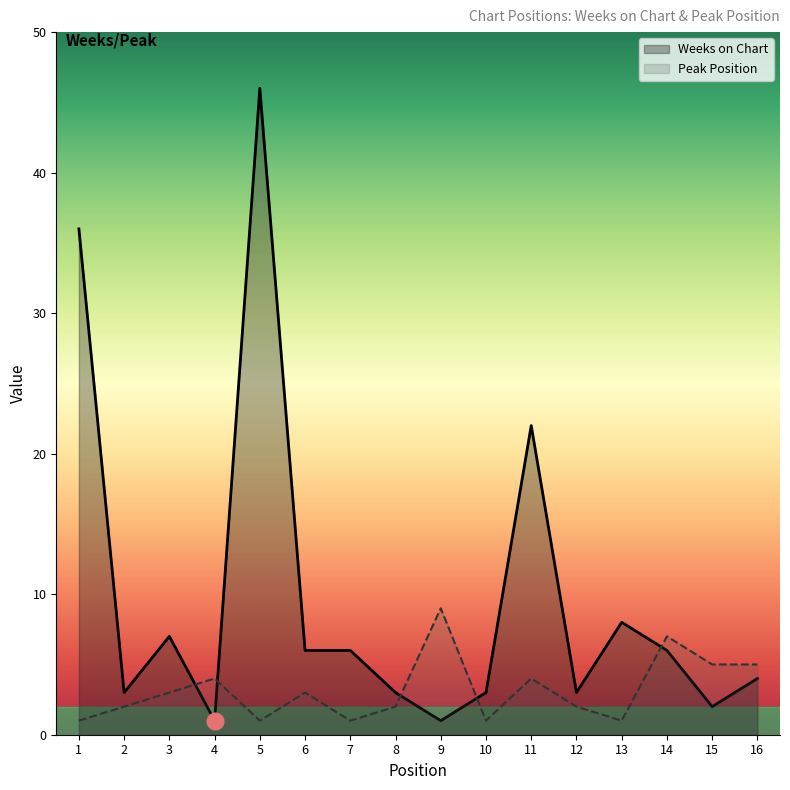

At which category is the sum across all series the highest?

5